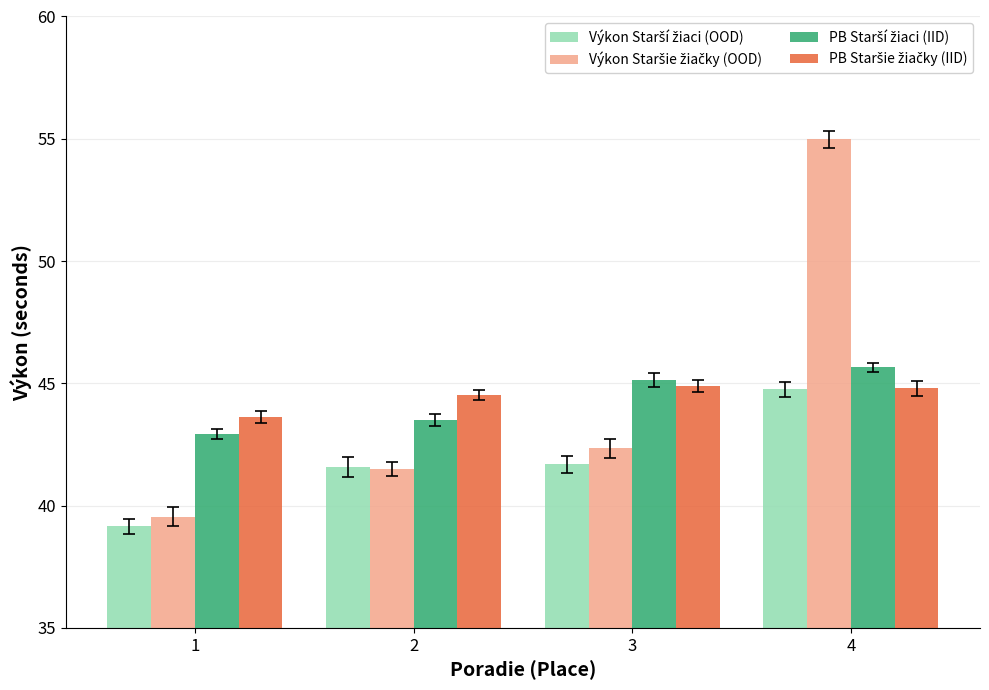

What is the maximum value shown in the chart?

55.0